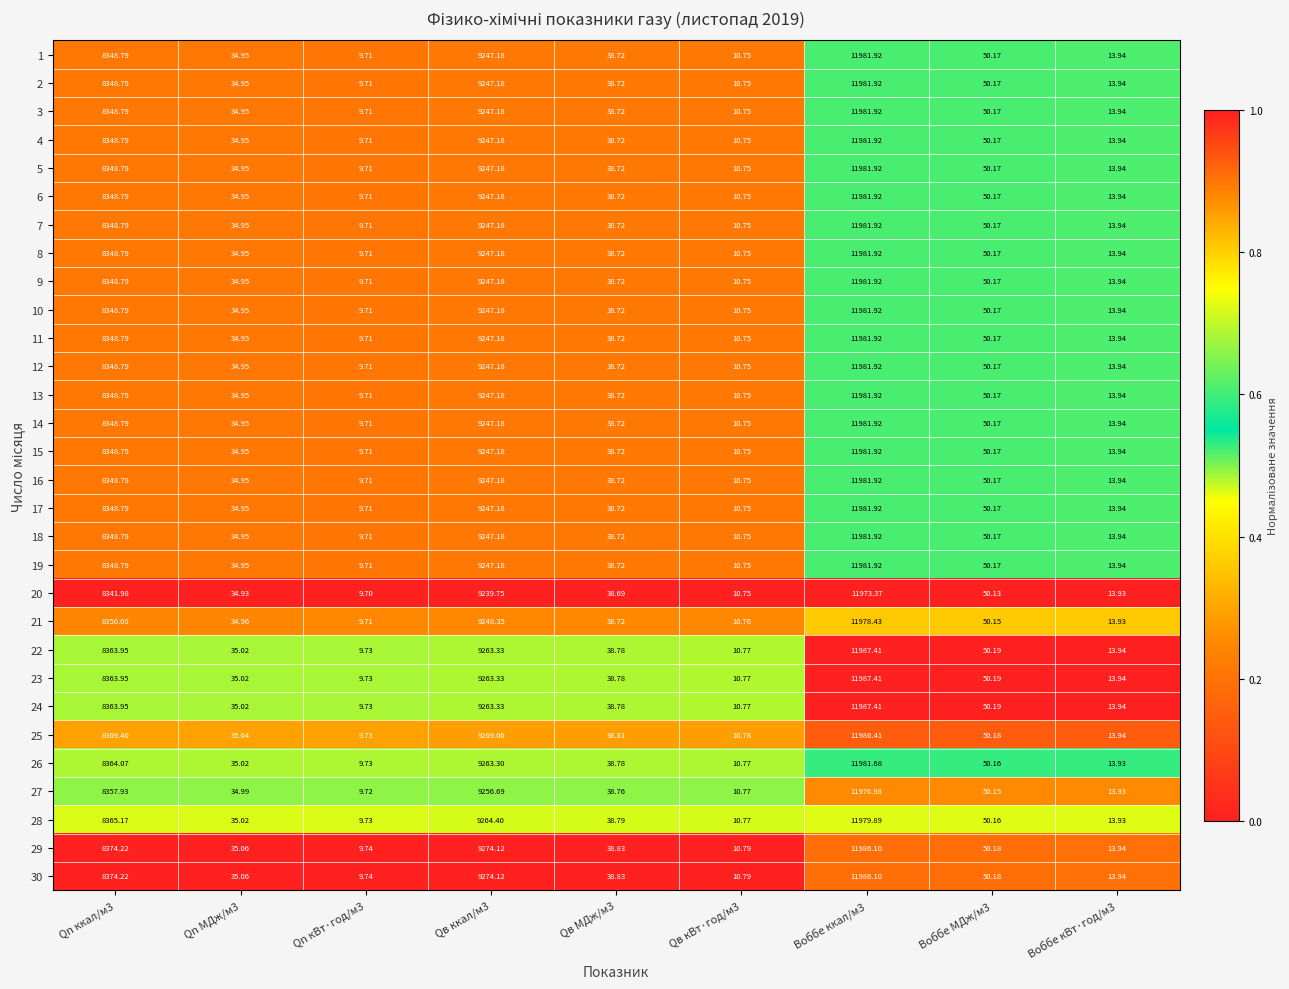

How many categories are shown in the chart?

9